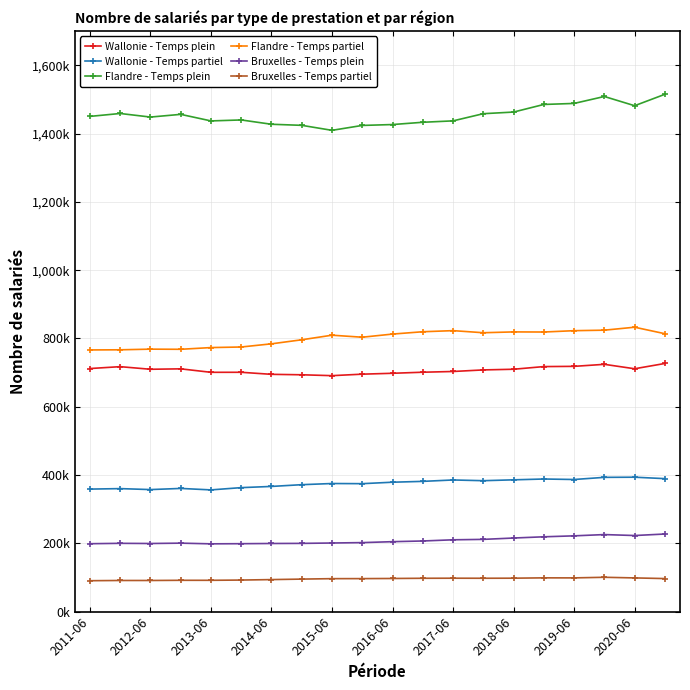

What are all the series names shown in the legend?

Wallonie - Temps plein, Wallonie - Temps partiel, Flandre - Temps plein, Flandre - Temps partiel, Bruxelles - Temps plein, Bruxelles - Temps partiel